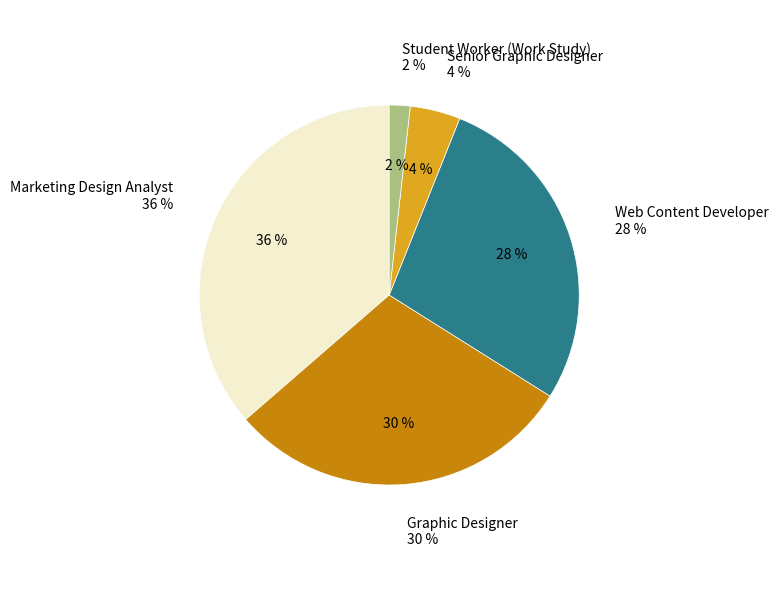

To the nearest percent, what portion does Student Worker (Work Study) represent?

2%